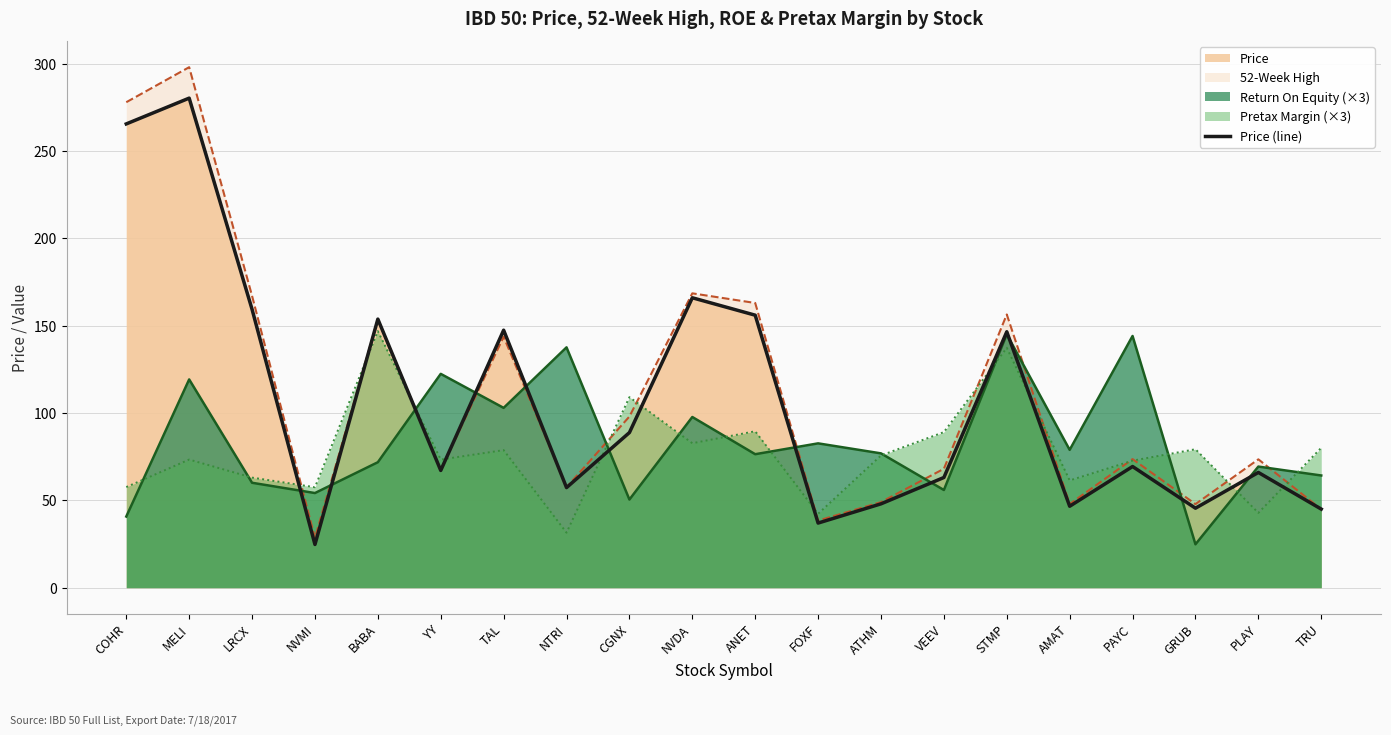

Reading left to right, extract all data points from this chart.

265.5	280.2	159.3	24.7	153.8	67.1	147.4	57.3	88.8	166.0	156.0	37.0	48.0	63.1	146.5	46.6	69.4	45.5	66.0	45.0